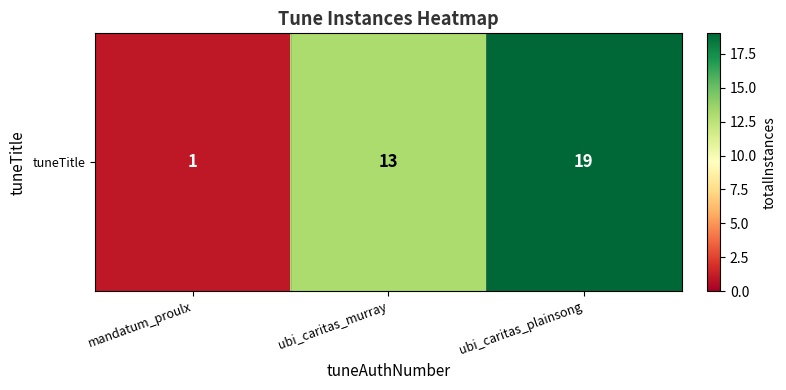

Reading right to left, transcribe all the data shown in this chart.

ubi_caritas_plainsong=19	ubi_caritas_murray=13	mandatum_proulx=1